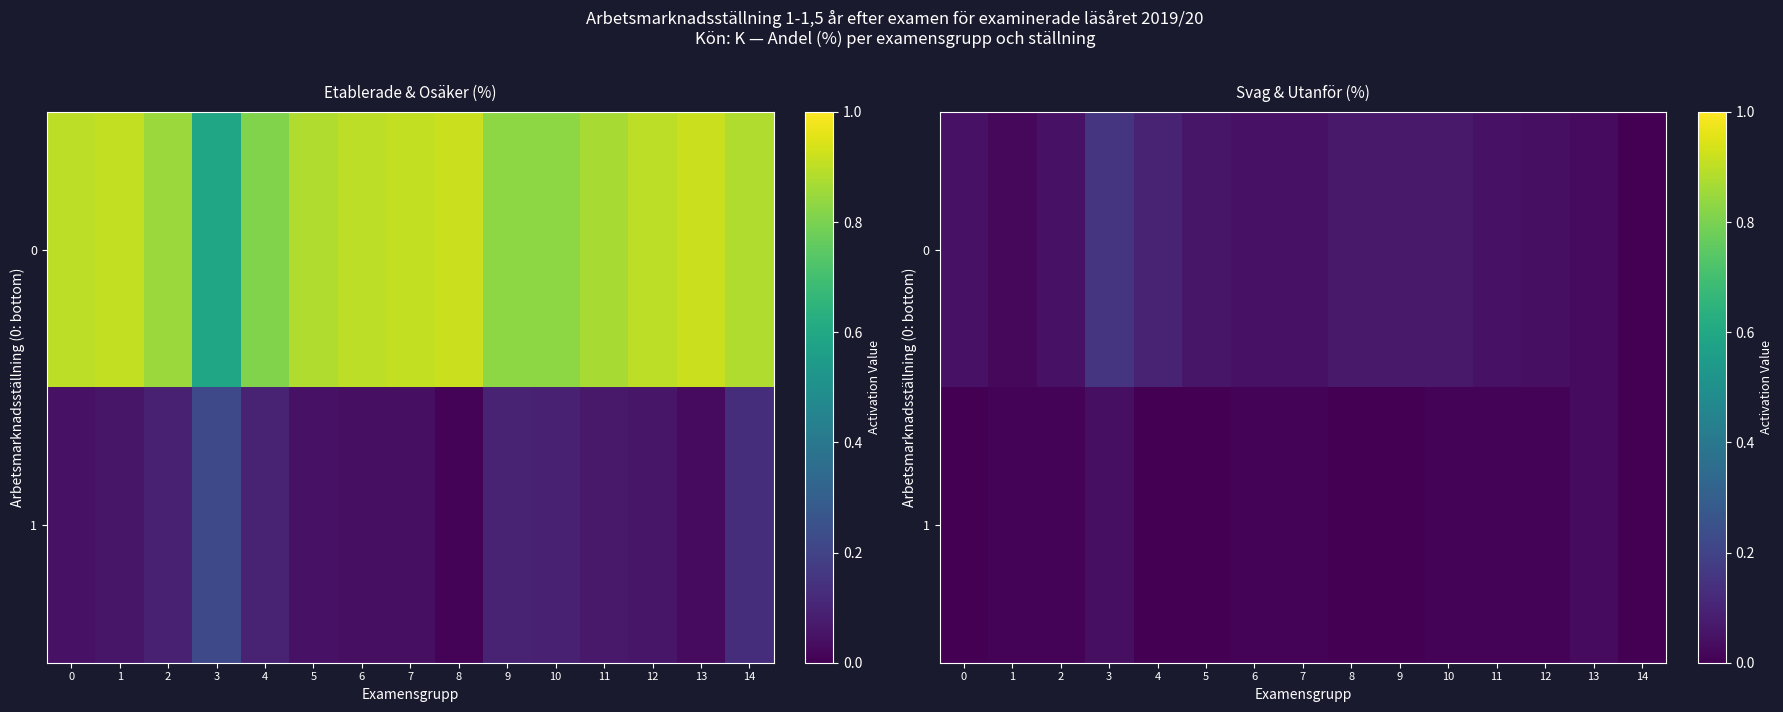

Rank the series at 10 from lowest to highest value.

1, 0